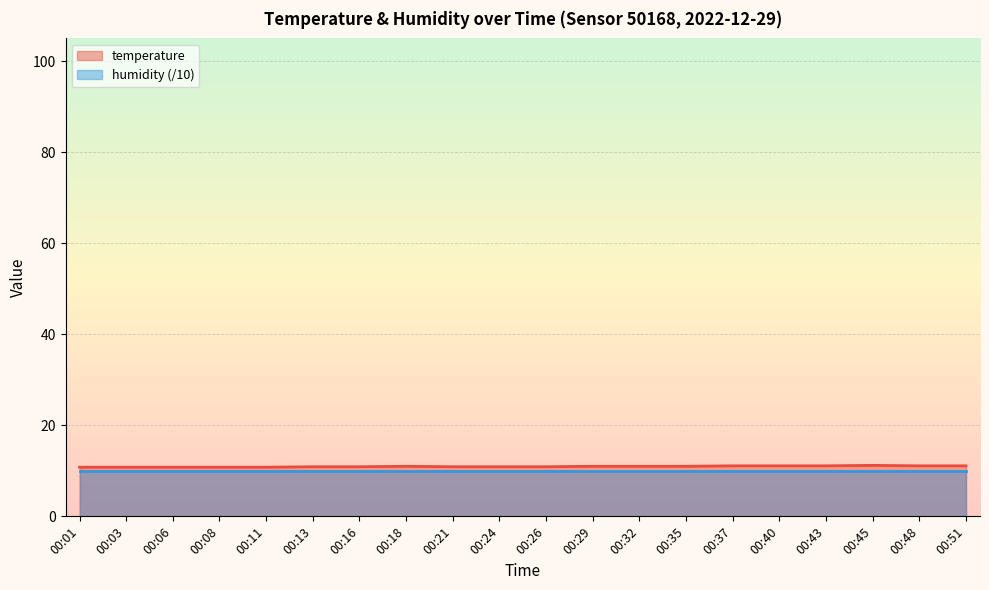

Is it true that temperature equals 11.1 at 00:40?

True